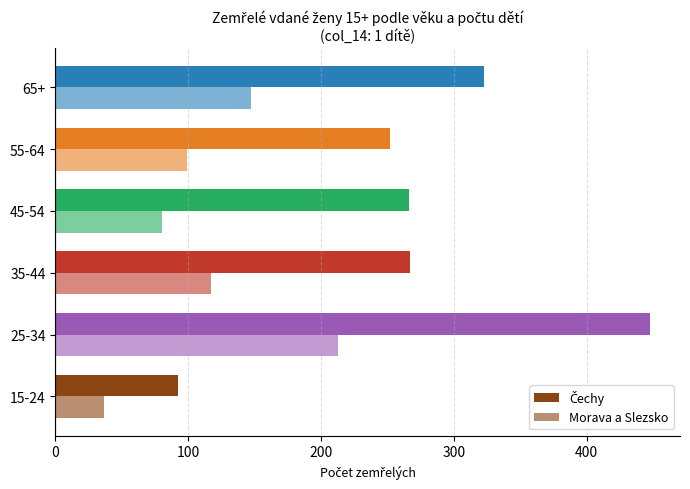

List the series in order of their peak value, highest first.

Čechy, Morava a Slezsko